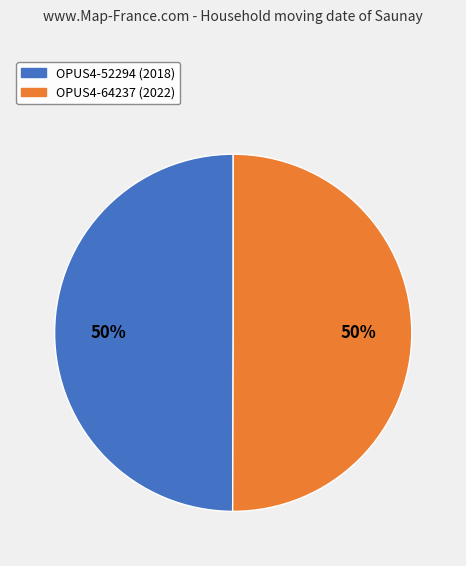

True or false: OPUS4-64237 accounts for 50% of the total.

True